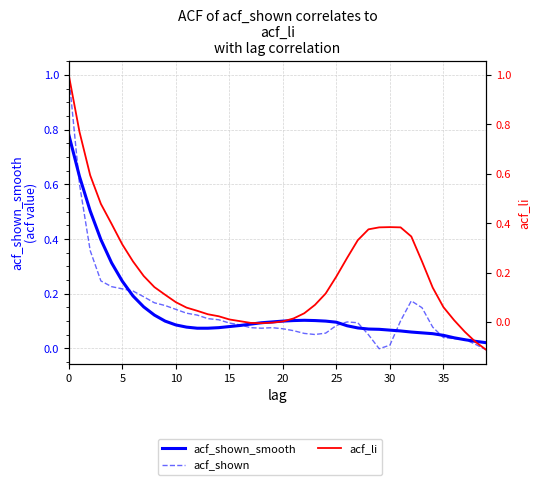

Is it true that acf_shown_smooth equals 0.0 at 18?

False